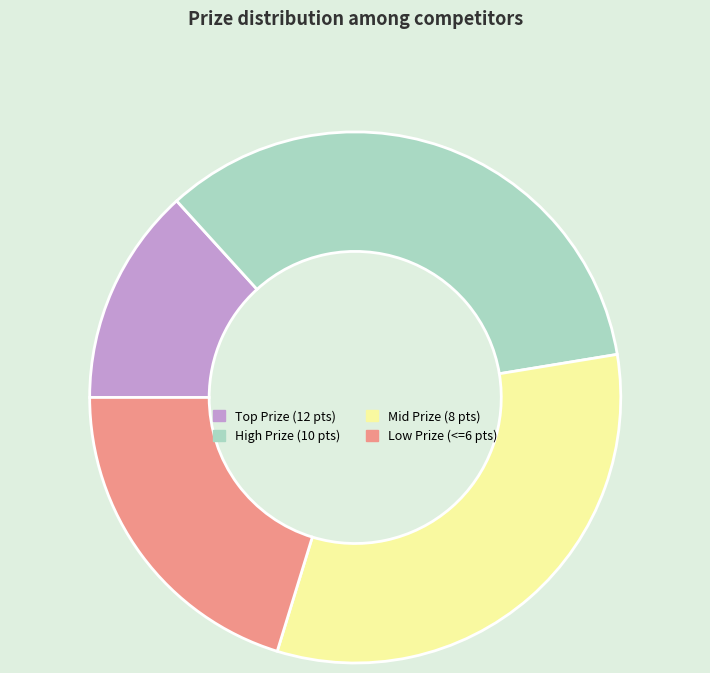

Which category has the biggest portion of the pie?

High Prize (10 pts)